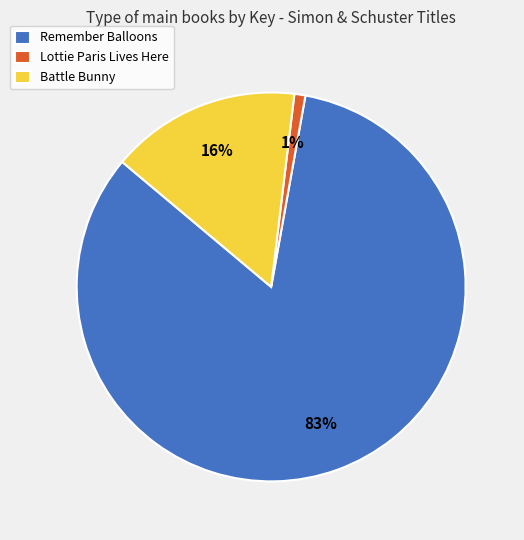

Which has a higher value, Remember Balloons or Battle Bunny?

Remember Balloons